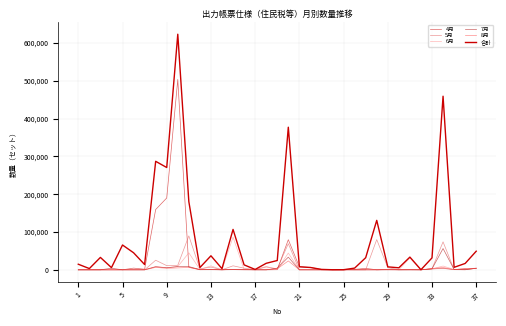

What is the maximum value for 4月?

503548.0